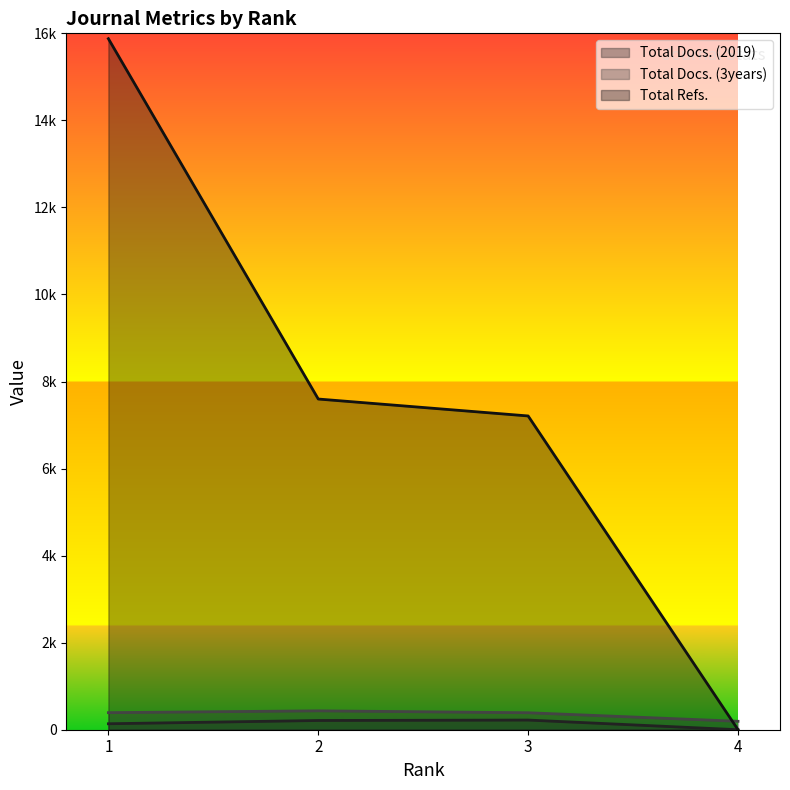

Which has a higher value, 4 or 2?

2